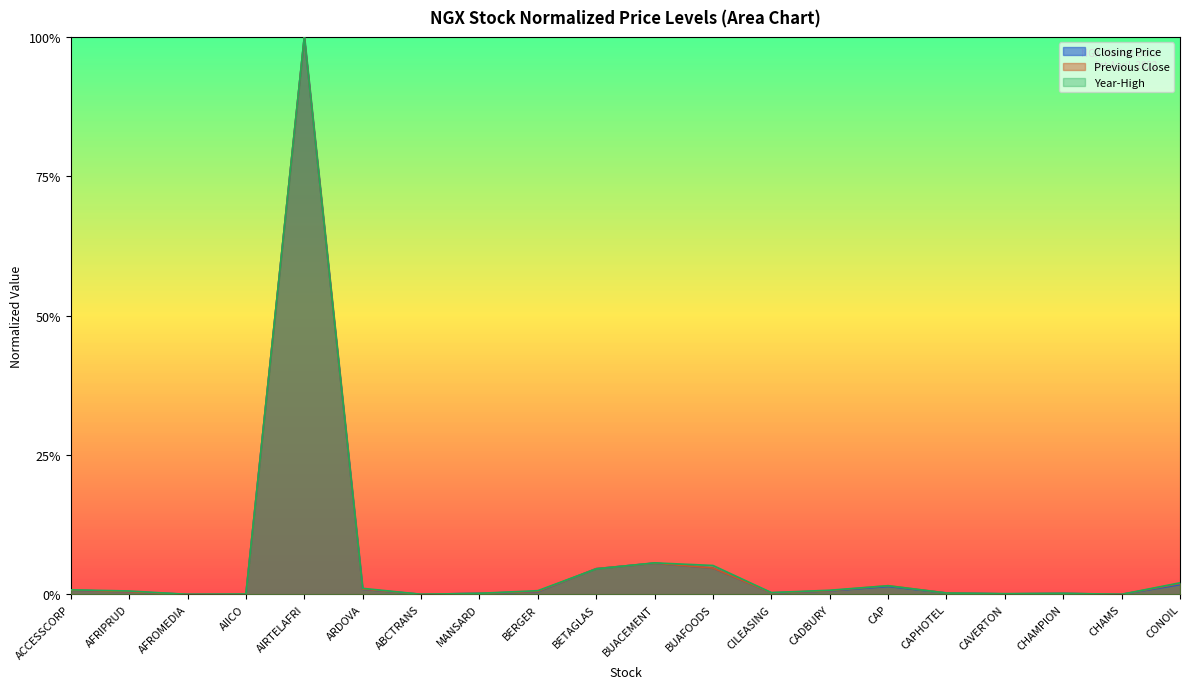

Reading left to right, list all the values displayed in this chart.

Year-High: ACCESSCORP=0.0	AFRIPRUD=0.0	AFROMEDIA=0.0	AIICO=0.0	AIRTELAFRI=1.0	ARDOVA=0.0	ABCTRANS=0.0	MANSARD=0.0	BERGER=0.0	BETAGLAS=0.0	BUACEMENT=0.1	BUAFOODS=0.1	CILEASING=0.0	CADBURY=0.0	CAP=0.0	CAPHOTEL=0.0	CAVERTON=0.0	CHAMPION=0.0	CHAMS=0.0	CONOIL=0.0
Previous Close: ACCESSCORP=0.0	AFRIPRUD=0.0	AFROMEDIA=0.0	AIICO=0.0	AIRTELAFRI=1.0	ARDOVA=0.0	ABCTRANS=0.0	MANSARD=0.0	BERGER=0.0	BETAGLAS=0.0	BUACEMENT=0.1	BUAFOODS=0.0	CILEASING=0.0	CADBURY=0.0	CAP=0.0	CAPHOTEL=0.0	CAVERTON=0.0	CHAMPION=0.0	CHAMS=0.0	CONOIL=0.0
Open: ACCESSCORP=0.0	AFRIPRUD=0.0	AFROMEDIA=0.0	AIICO=0.0	AIRTELAFRI=1.0	ARDOVA=0.0	ABCTRANS=0.0	MANSARD=0.0	BERGER=0.0	BETAGLAS=0.0	BUACEMENT=0.1	BUAFOODS=0.0	CILEASING=0.0	CADBURY=0.0	CAP=0.0	CAPHOTEL=0.0	CAVERTON=0.0	CHAMPION=0.0	CHAMS=0.0	CONOIL=0.0